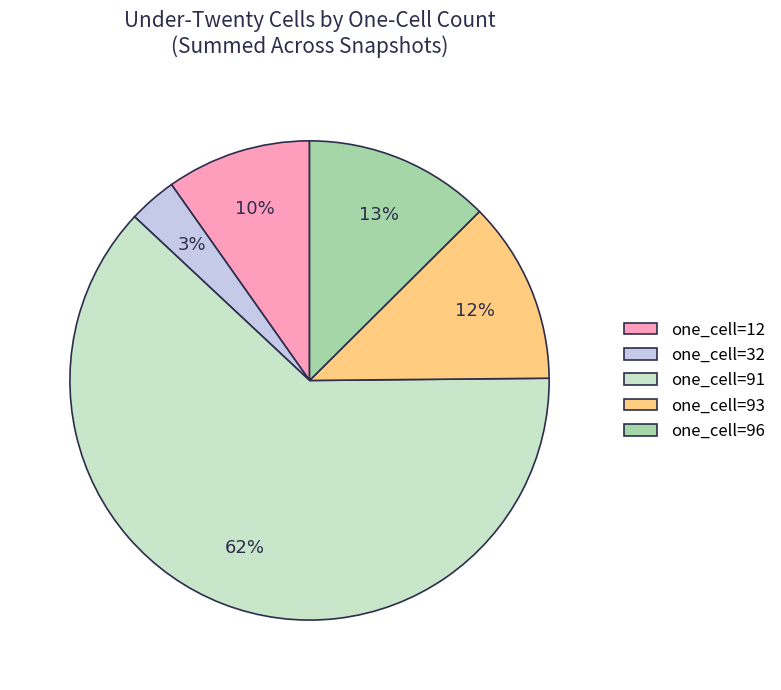

Does any single category account for the majority?

Yes